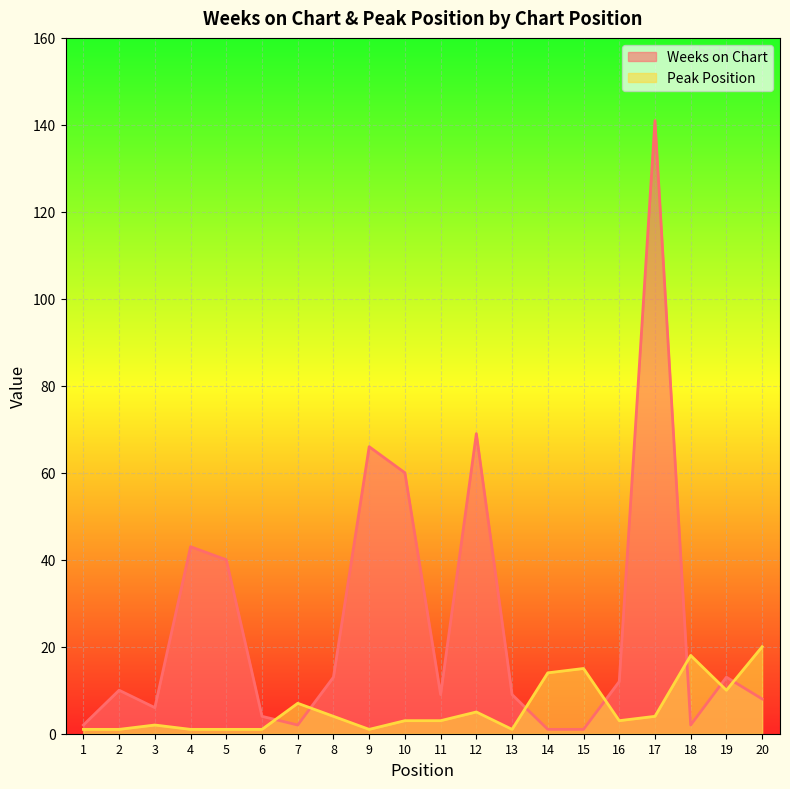

Is it true that Weeks on Chart equals 40 at 5?

True